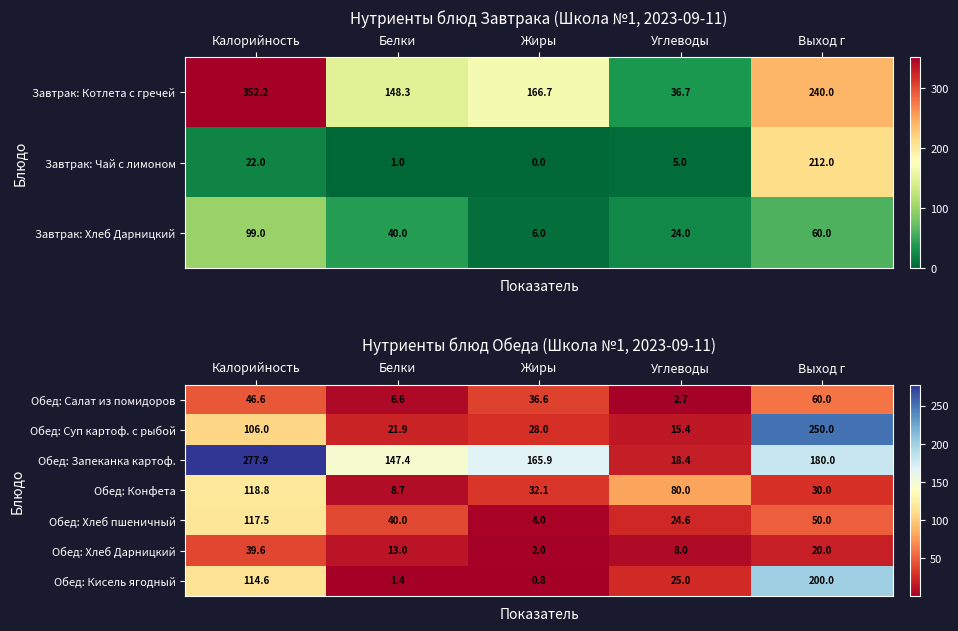

Count the number of categories in the chart.

5